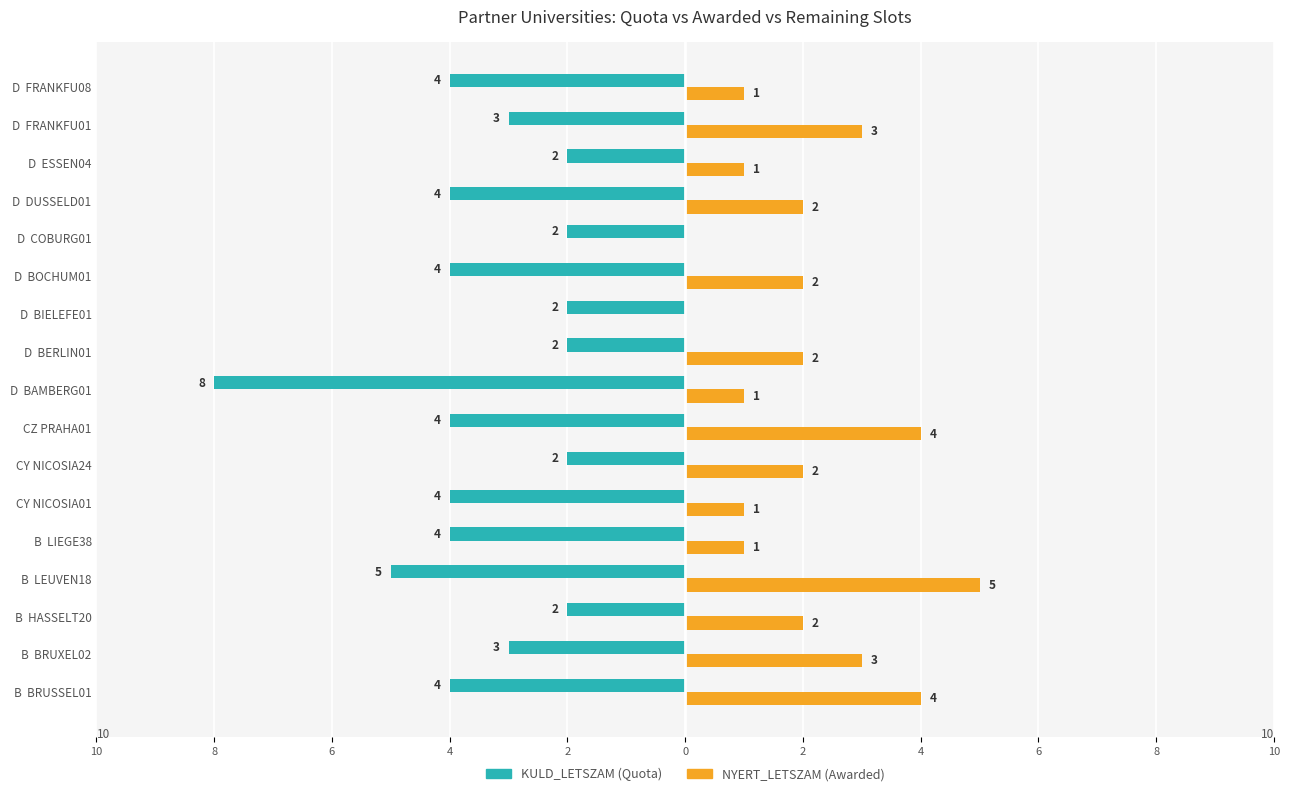

What is the value of the NYERT_LETSZAM bar at the 2nd from the left?

3